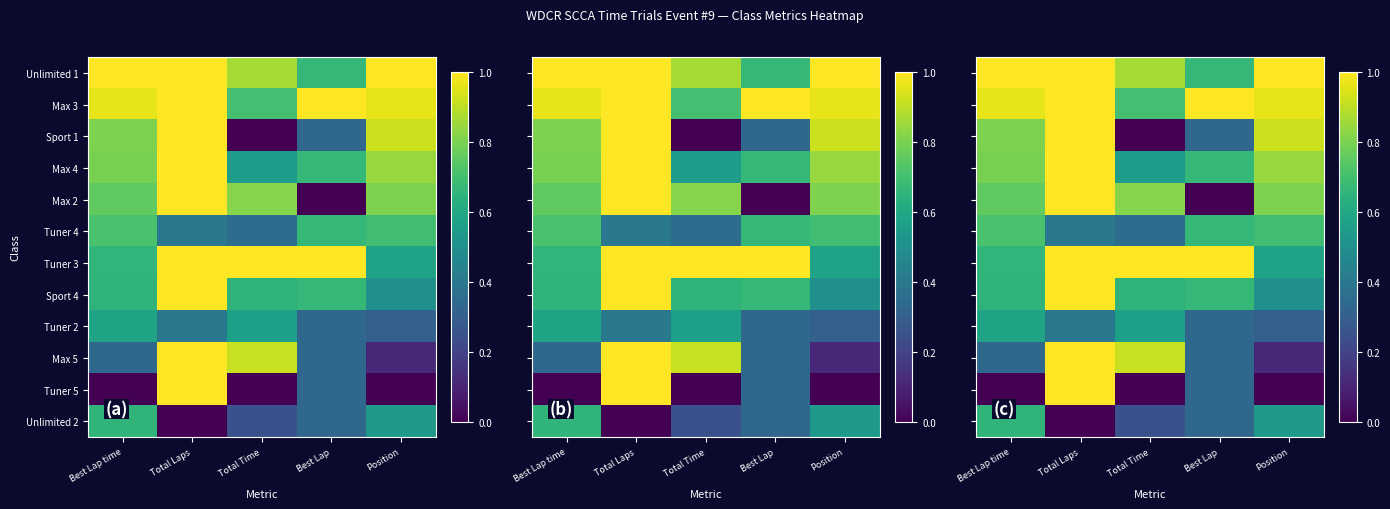

The value of Tuner 5 at Best Lap is 0.3. True or false?

True